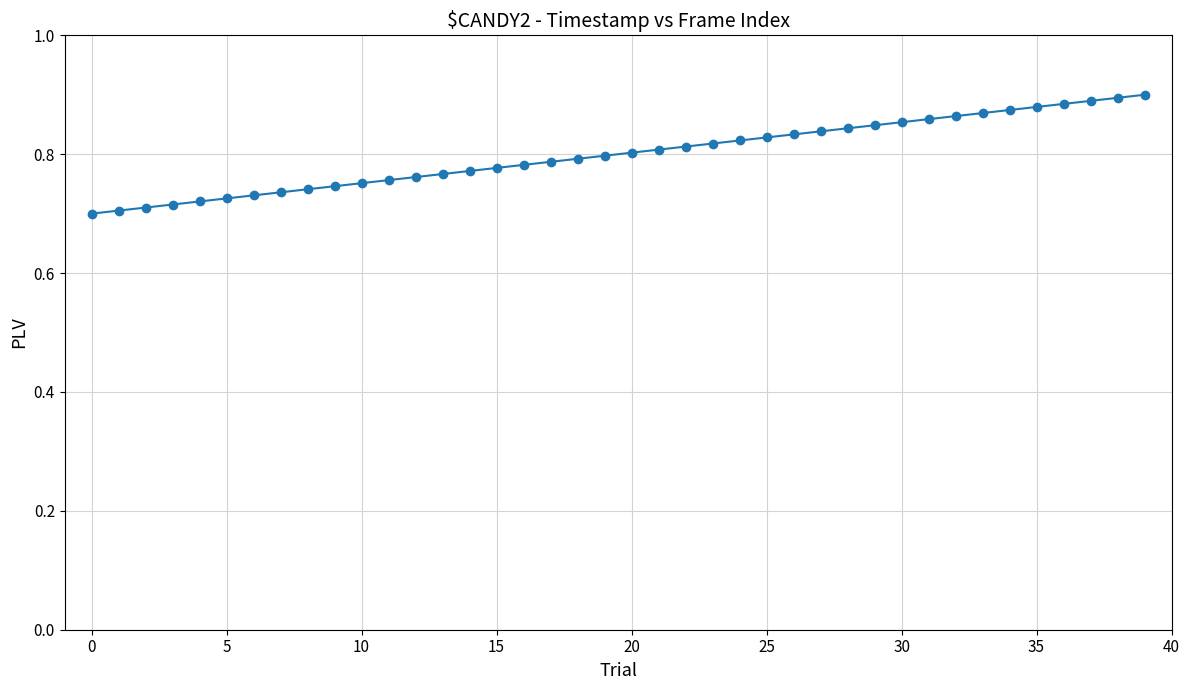

What is the sum of all values?

32.0